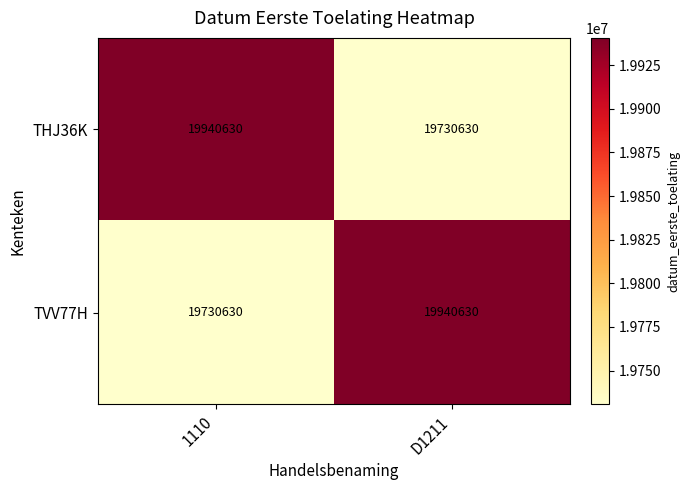

What is the difference between the highest and lowest values at D1211?

210000